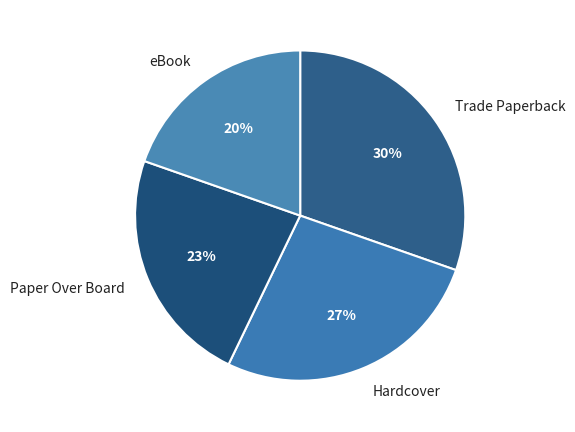

Combined, do Paper Over Board and eBook account for over 50%?

No